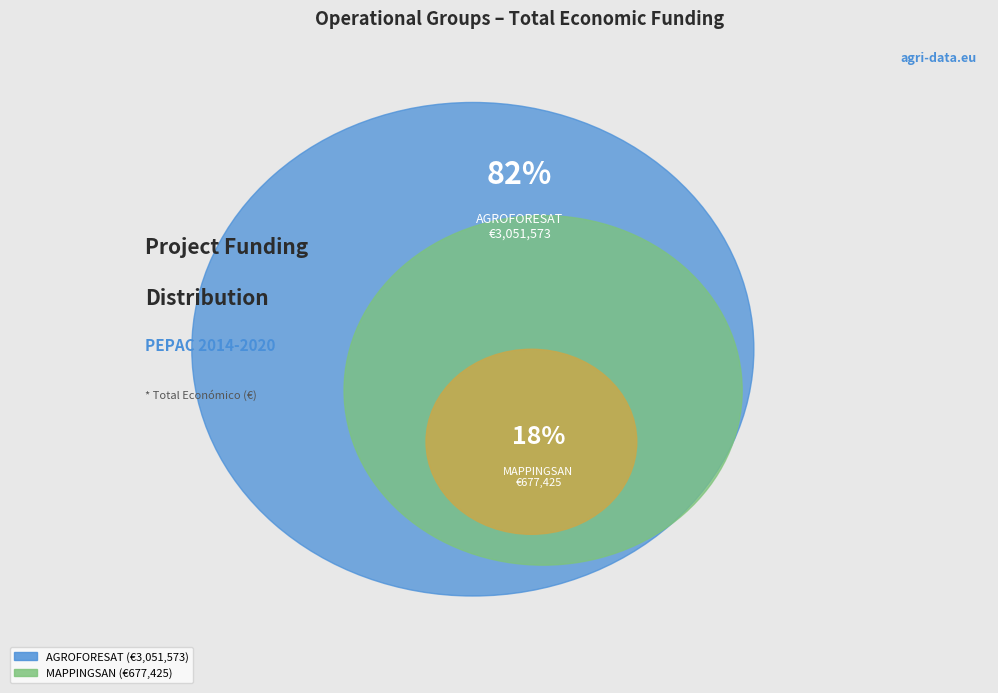

How much of the chart is everything except AGROFORESAT Operational Group?

18.2%